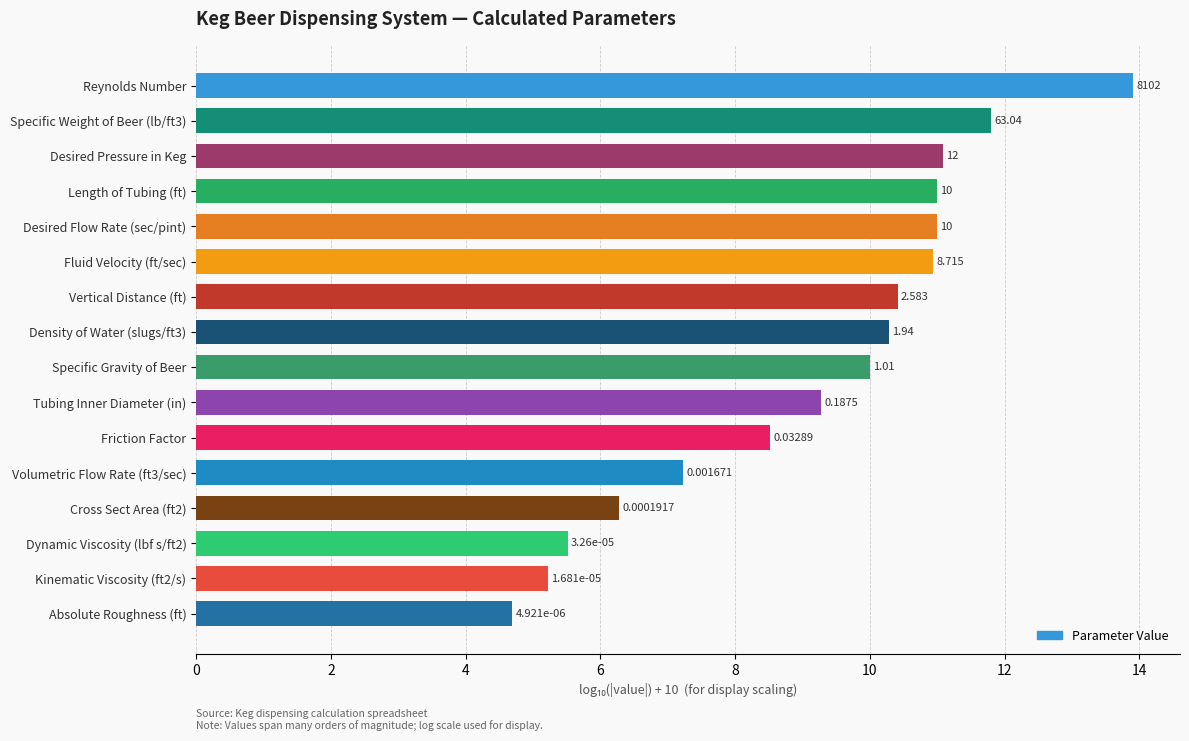

How many bars are there in total?

16